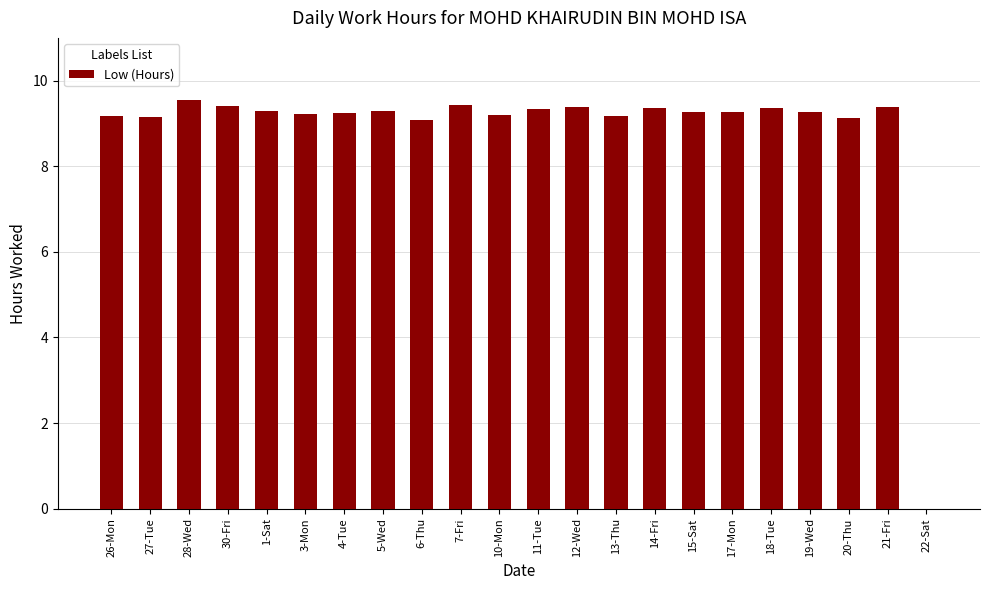

What is the approximate value at 1-Sat?

9.3